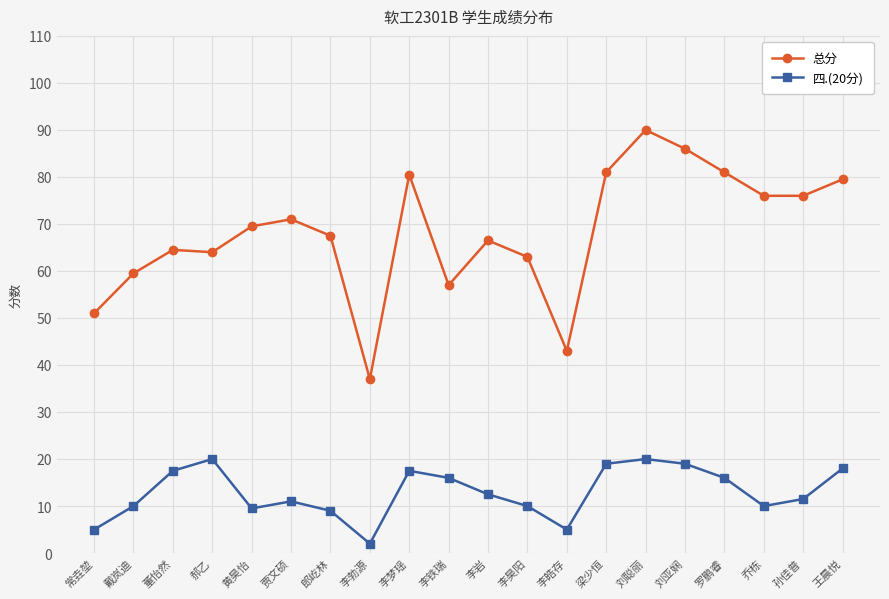

What is the lowest value of the 四.(20分) series?

2.0